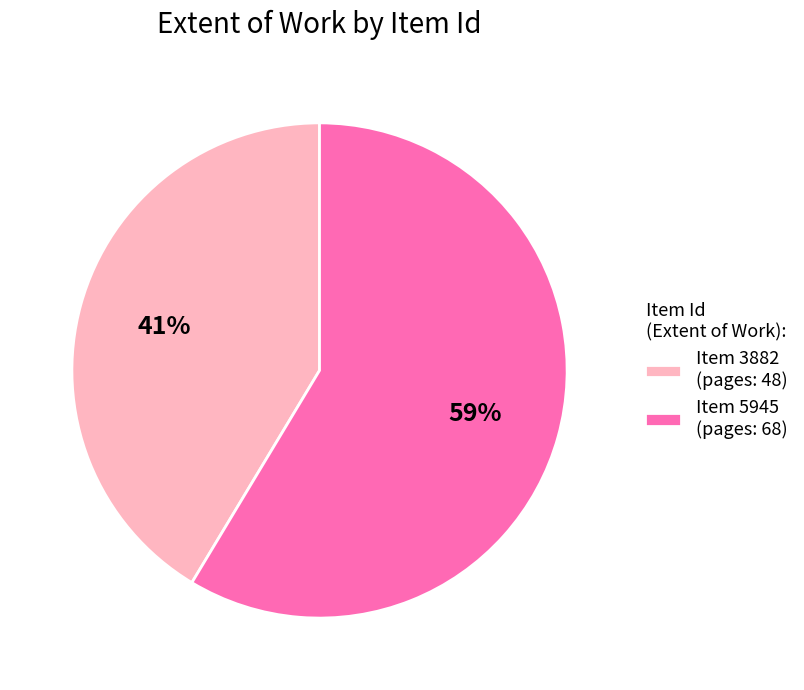

Rank the categories by value from lowest to highest.

Item 3882 (pages: 48), Item 5945 (pages: 68)